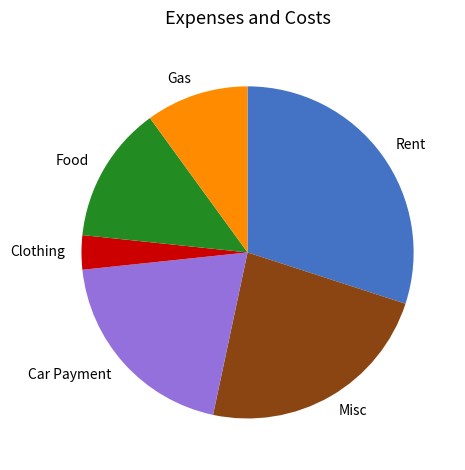

Between Rent and Gas, which is larger?

Rent